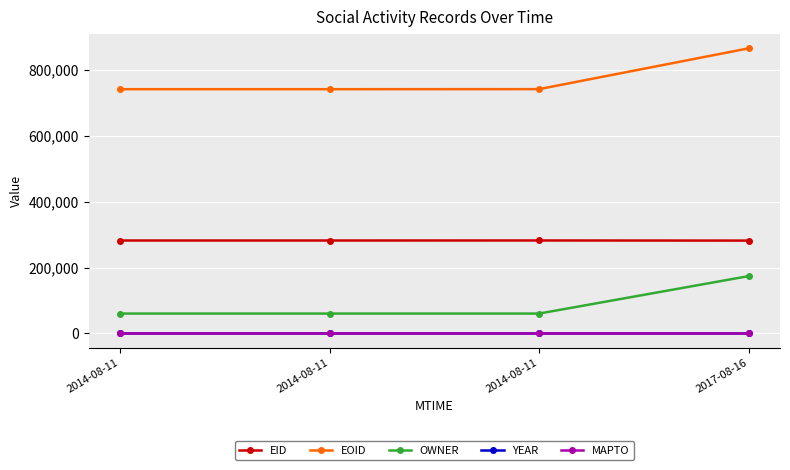

Which series has the largest total across all categories?

EOID